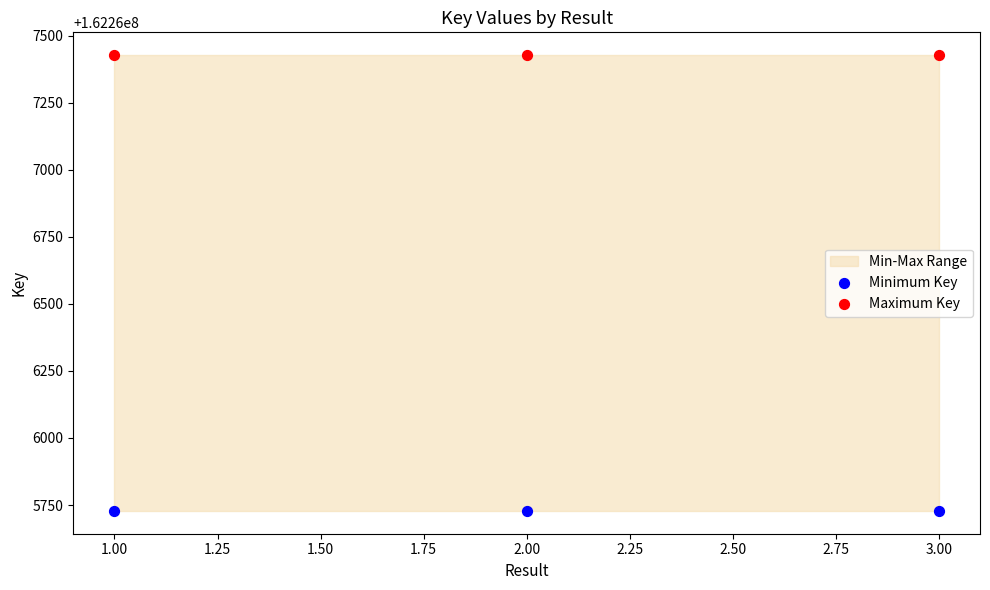

Across all data points, what is the average Y value?

162266578